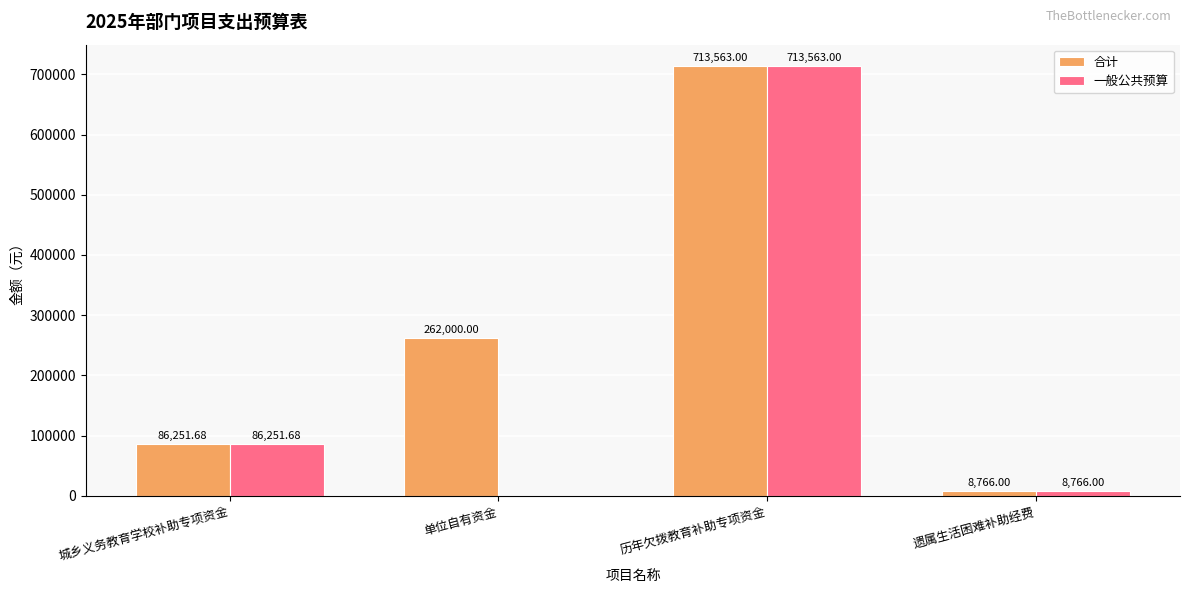

What is the sum of all 合计 values?

1070580.7